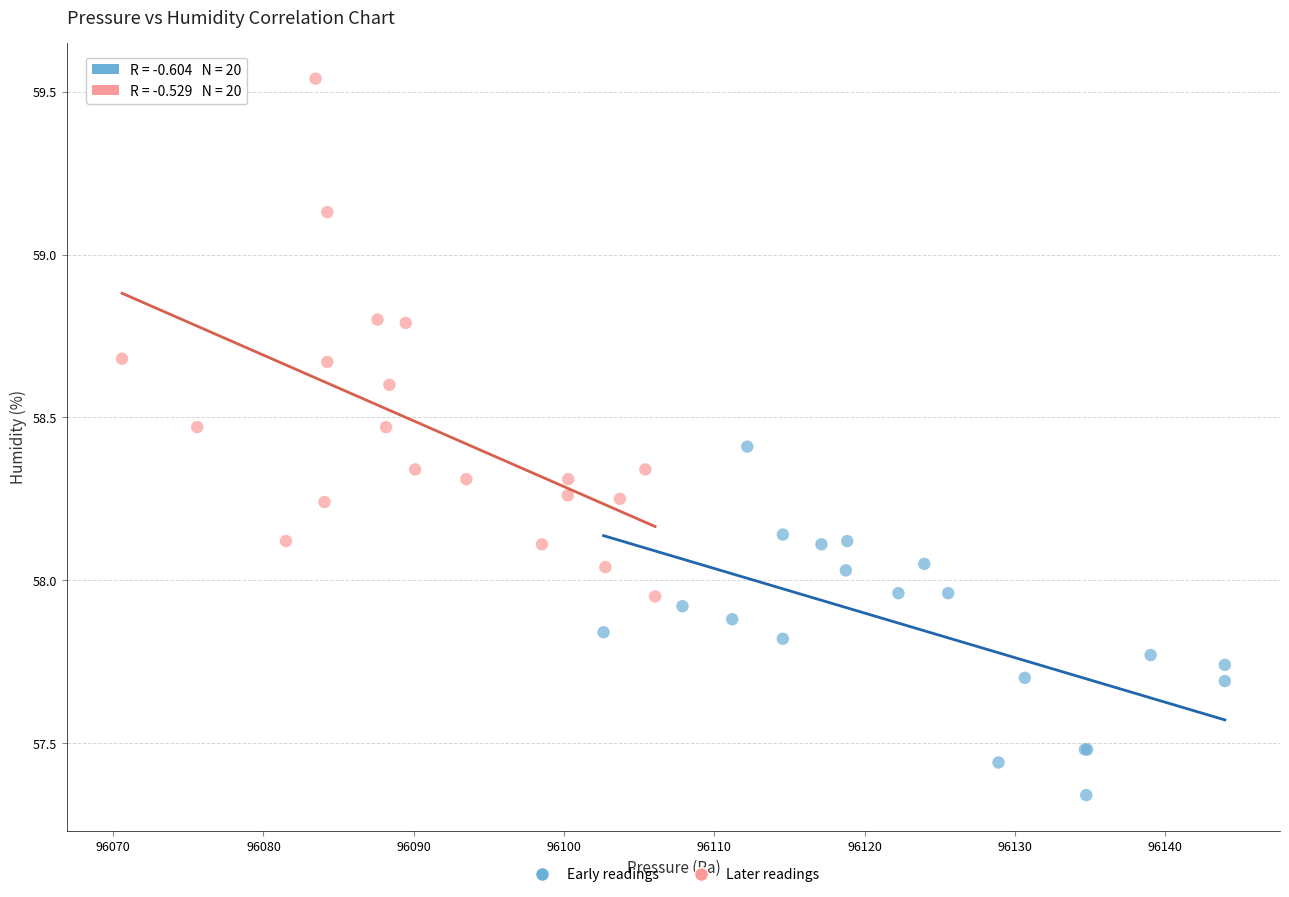

Which series contains the highest Y value?

Later readings